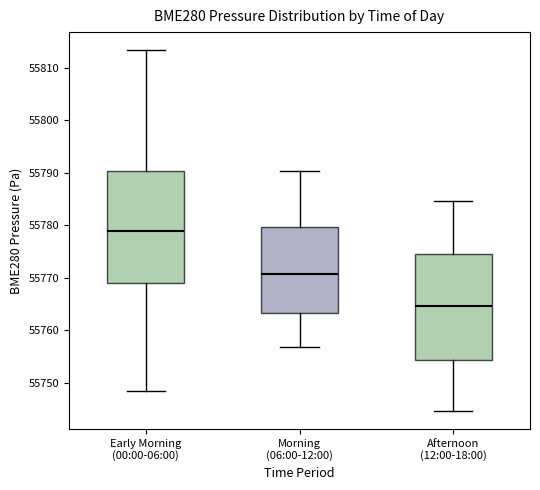

Where is the upper edge of the box for Afternoon (12:00-18:00) on the y-axis? The values are not printed on the chart, so give them approximately, as read against the axis.

55775